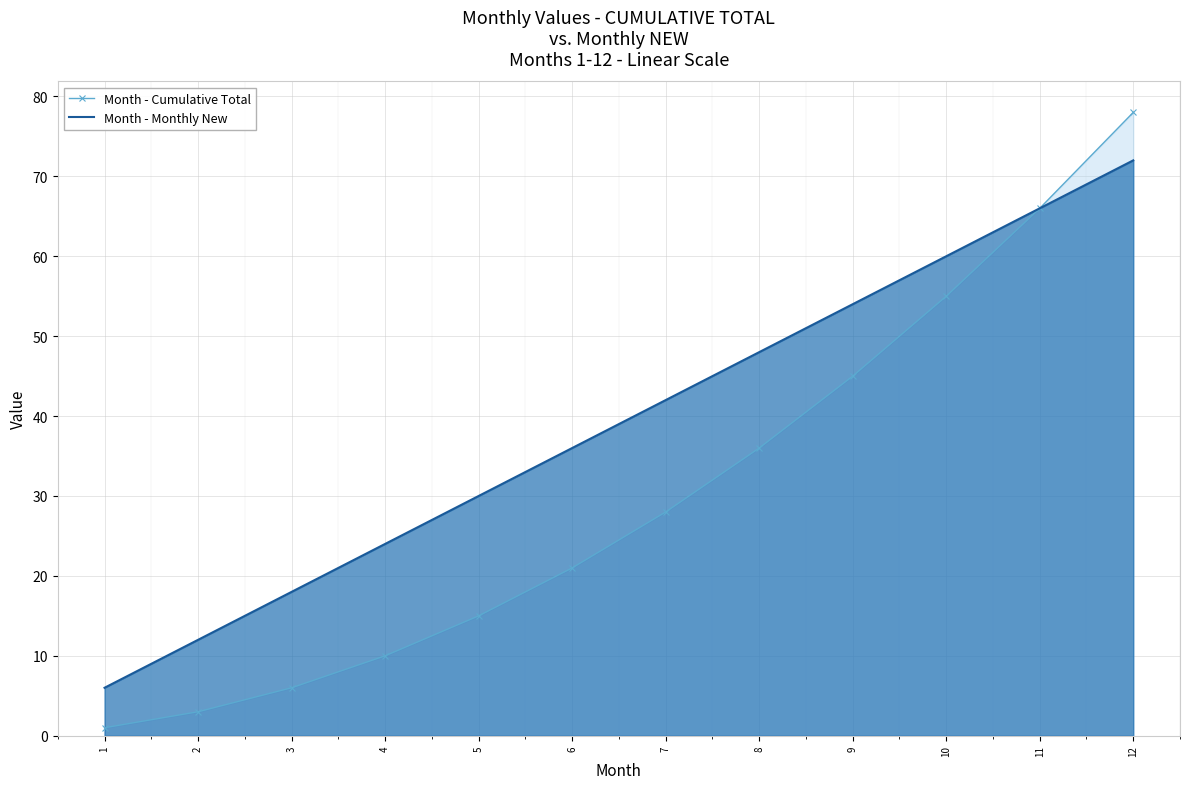

What is the difference between the highest and lowest values at 8?

12